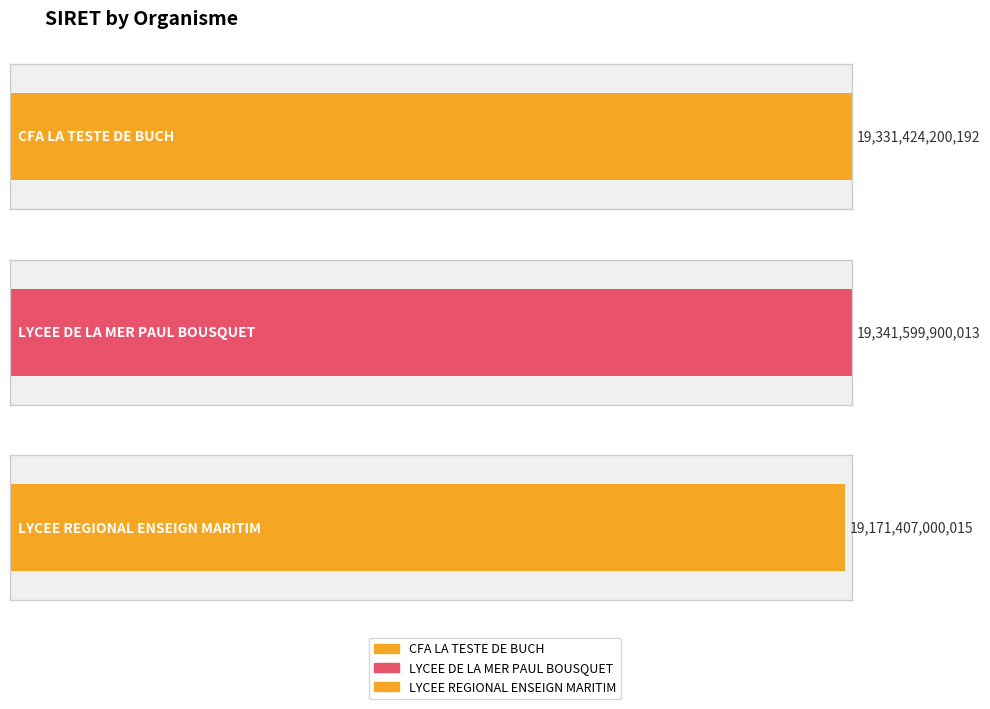

What is the difference between the values at CFA LA TESTE DE BUCH and LYCEE REGIONAL ENSEIGN MARITIME AQUACOLE?

160017200177